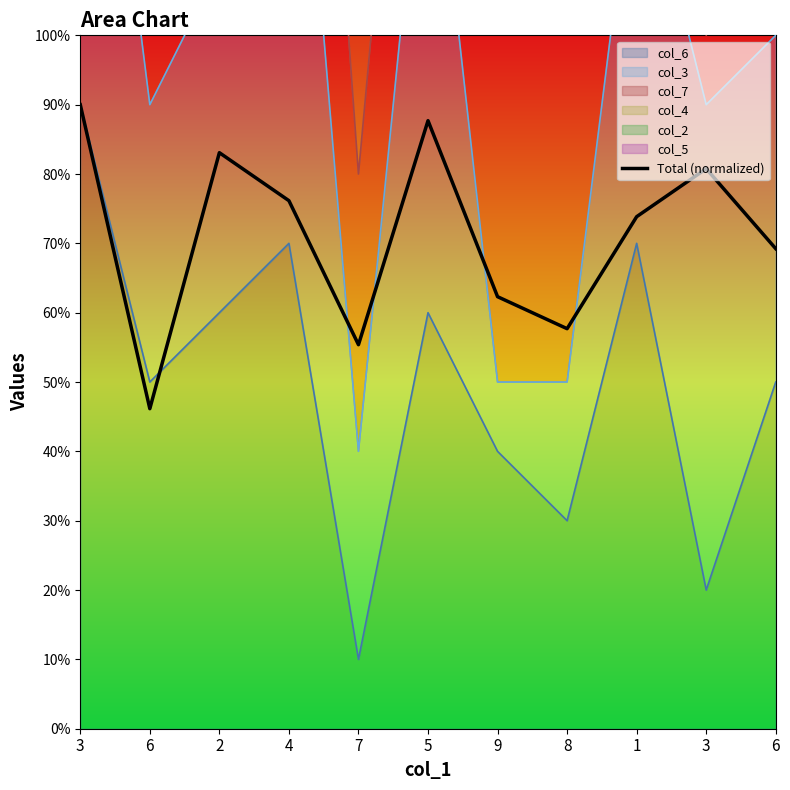

Rank the categories by value from lowest to highest.

6, 7, 8, 9, 6, 1, 4, 3, 2, 5, 3